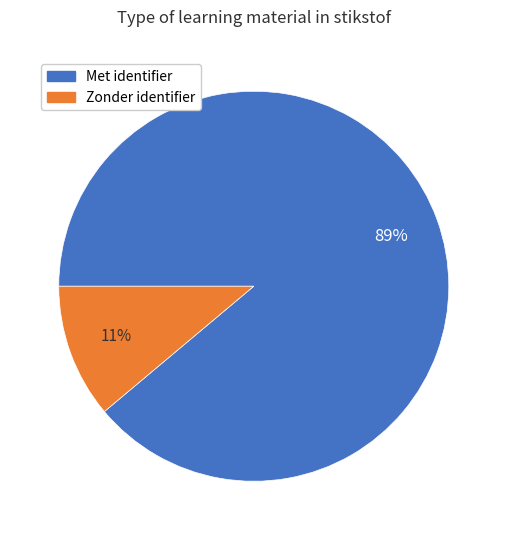

To the nearest percent, what is the average slice percentage?

50%